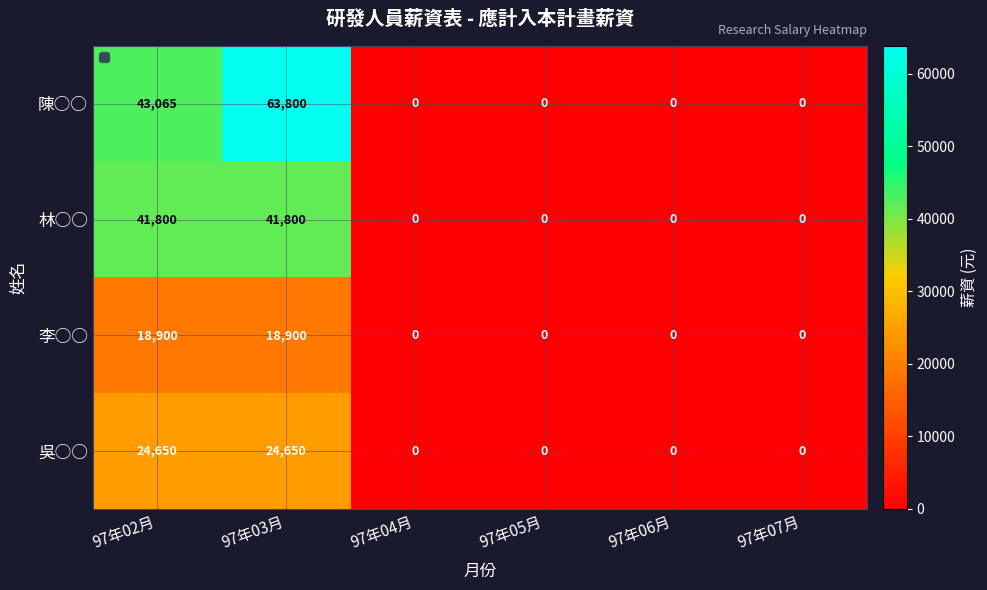

List the series in order of their overall mean, highest first.

陳○○, 林○○, 吳○○, 李○○